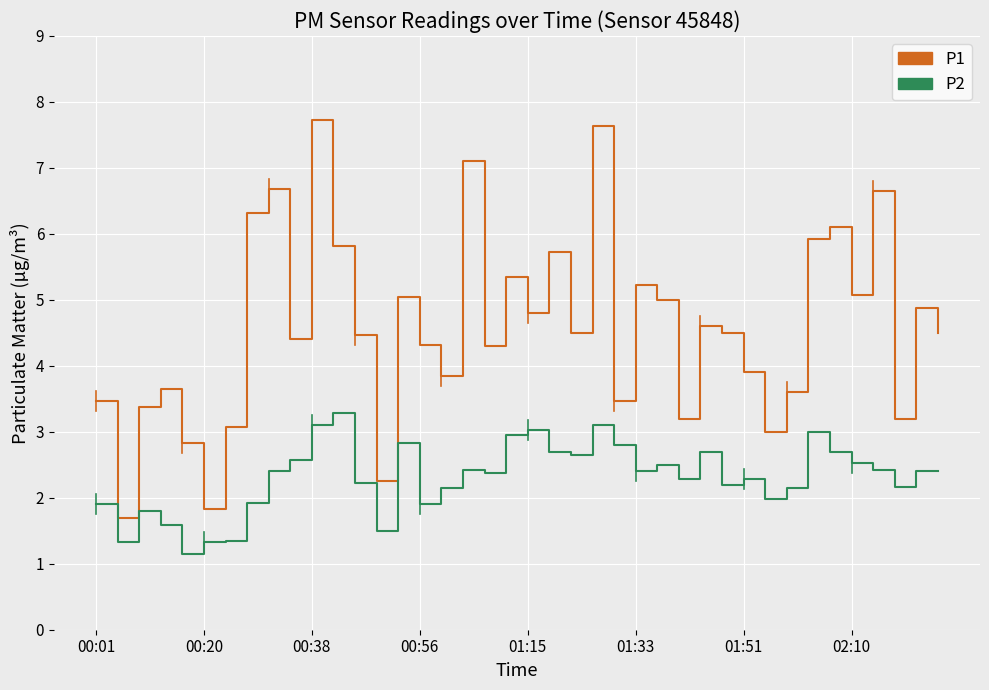

Which series has the largest total across all categories?

P1